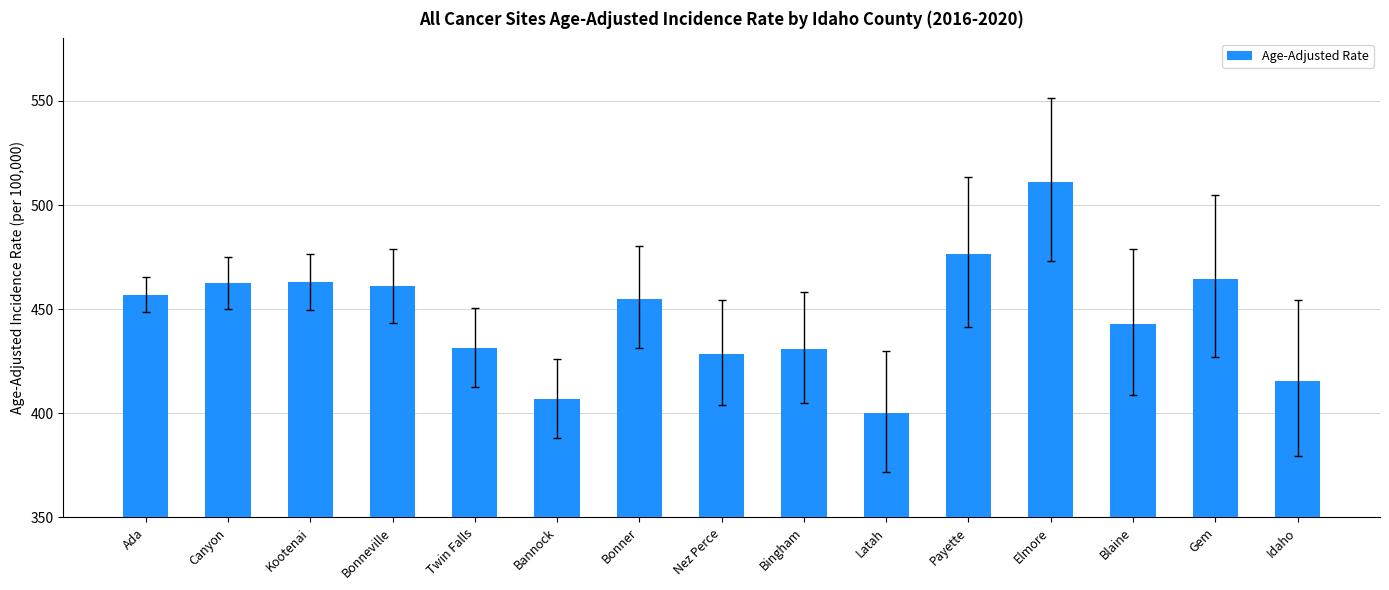

Which label corresponds to the smallest value in the chart?

Latah